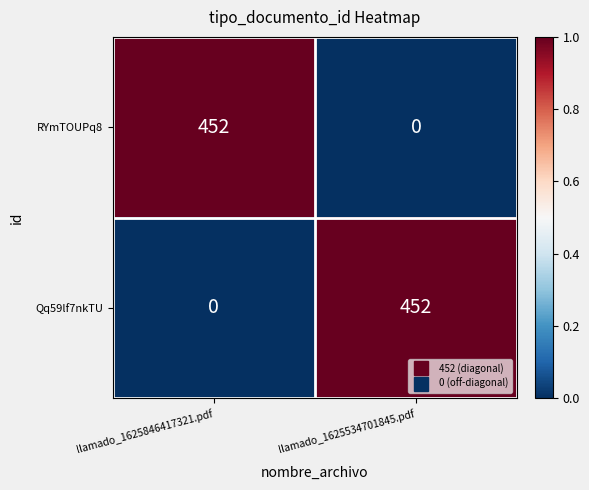

Rank the series at llamado_1625534701845.pdf from lowest to highest value.

RYmTOUPq8, Qq59lf7nkTU